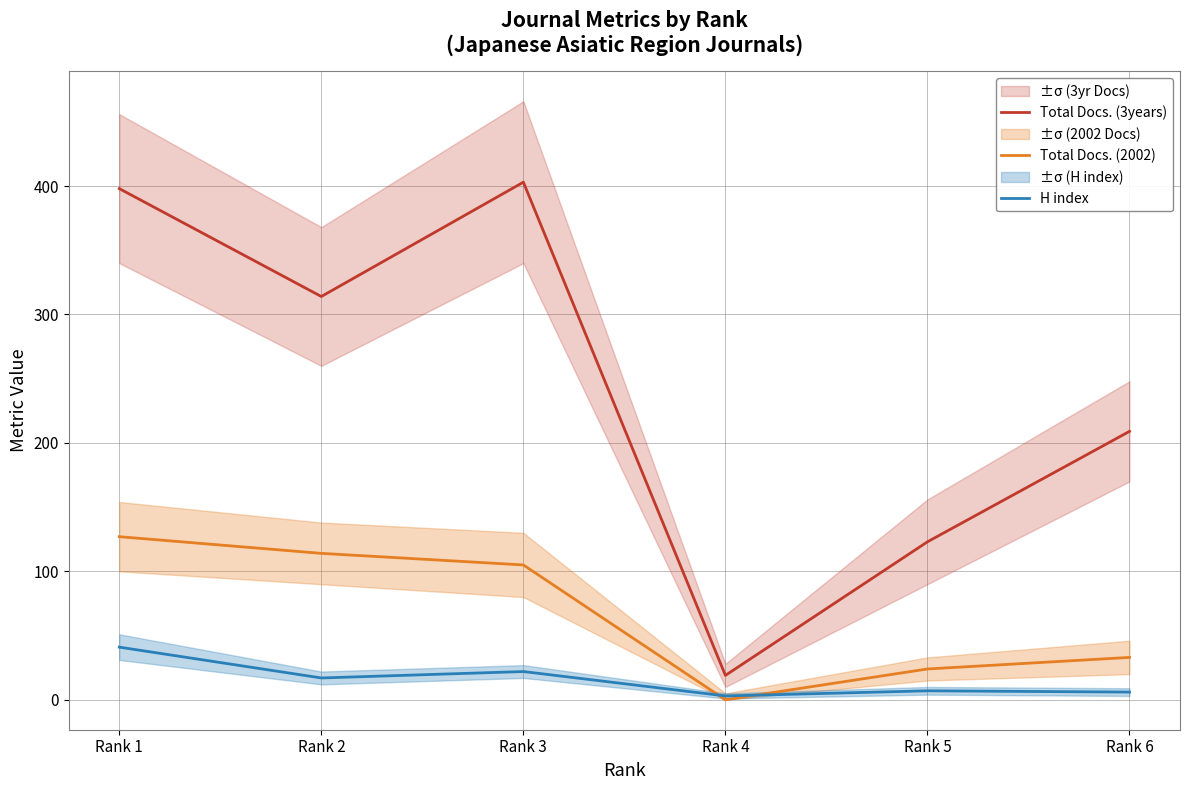

Which series changed the most between Rank 4 and Rank 5?

Total Docs. (3years)